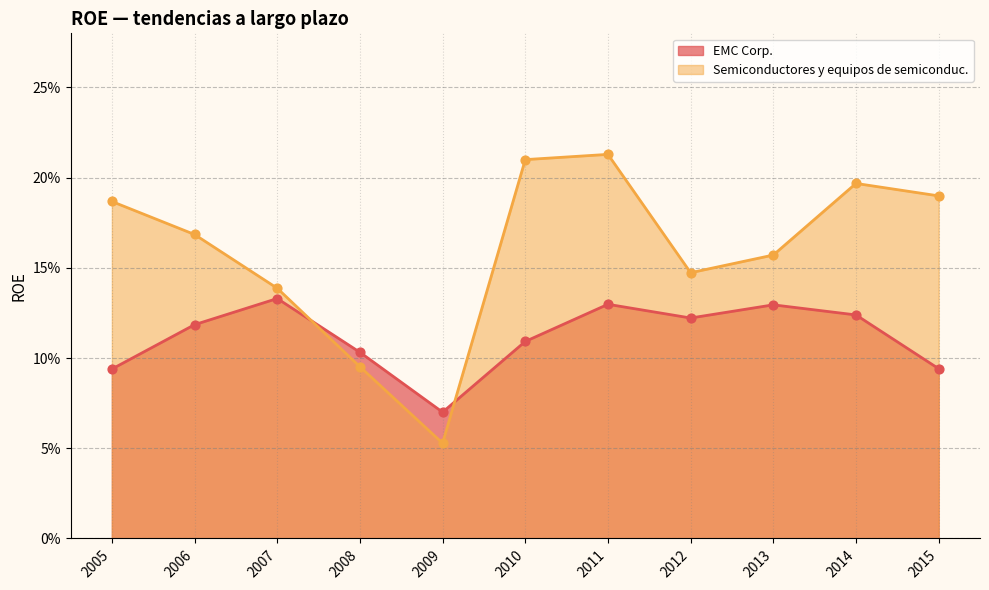

Which series contains the highest Y value?

Semiconductores y equipos de semiconduc.